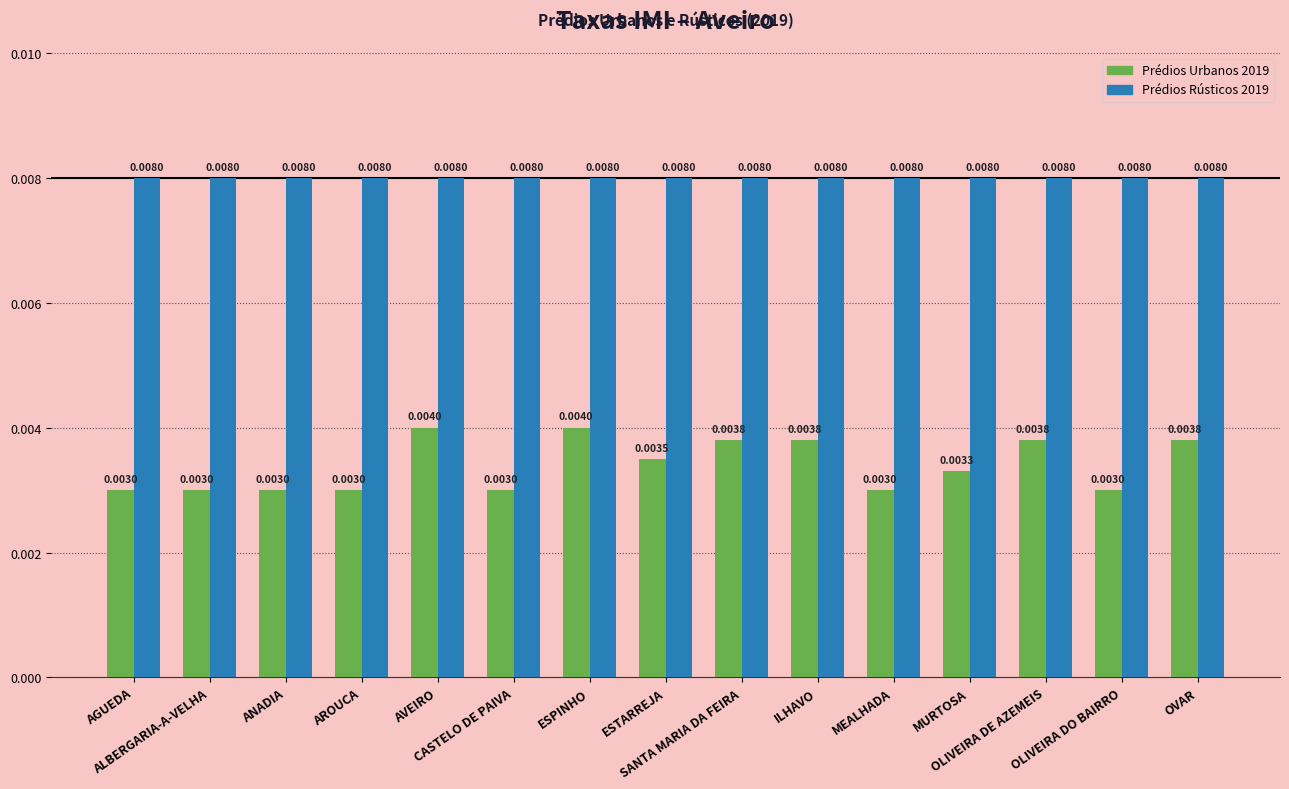

Which series has the widest spread of values?

Prédios Urbanos 2019